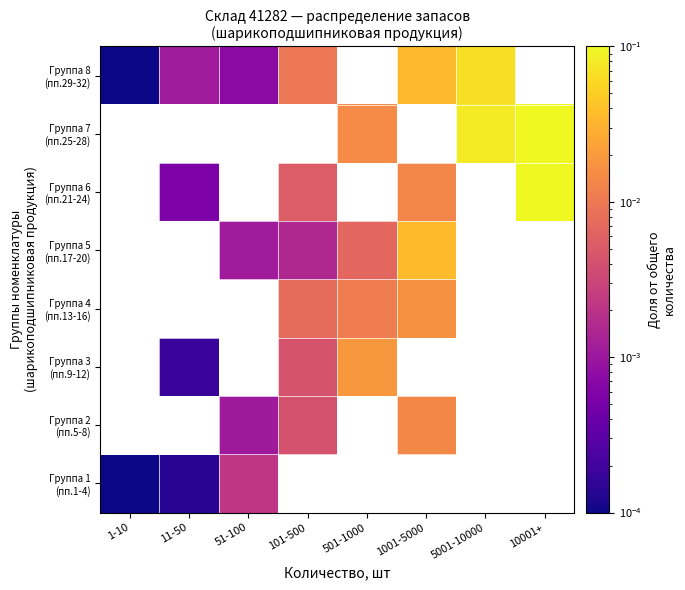

How many values in the Группа 5 (пп.17-20) series exceed 0?

4